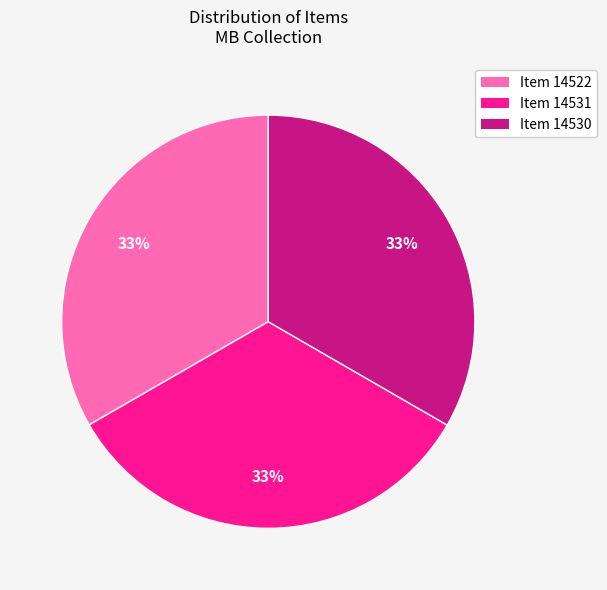

Combined, do Item 14531 and Item 14530 account for over 50%?

Yes